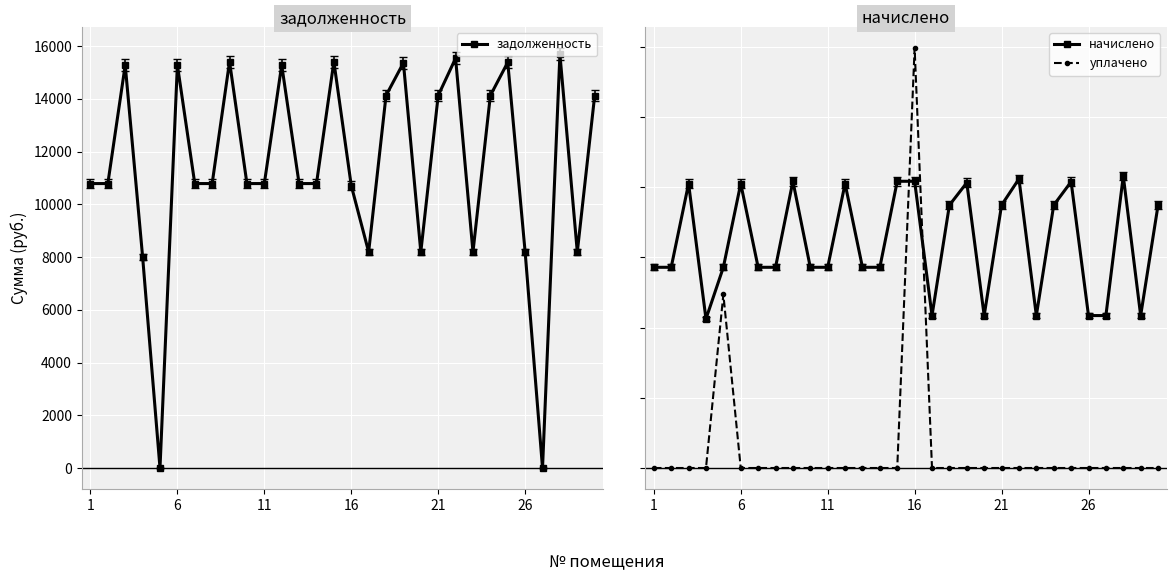

The value of задолженность at 1 is 10785.6. True or false?

True